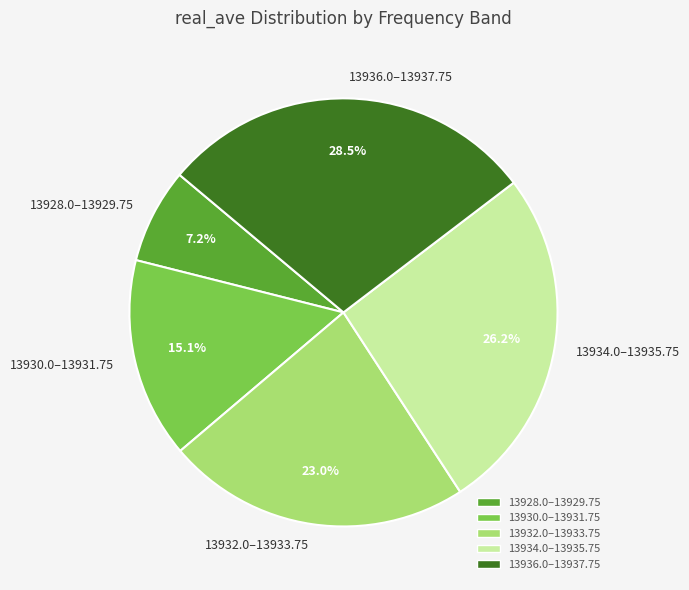

Count the number of slices in the pie.

5